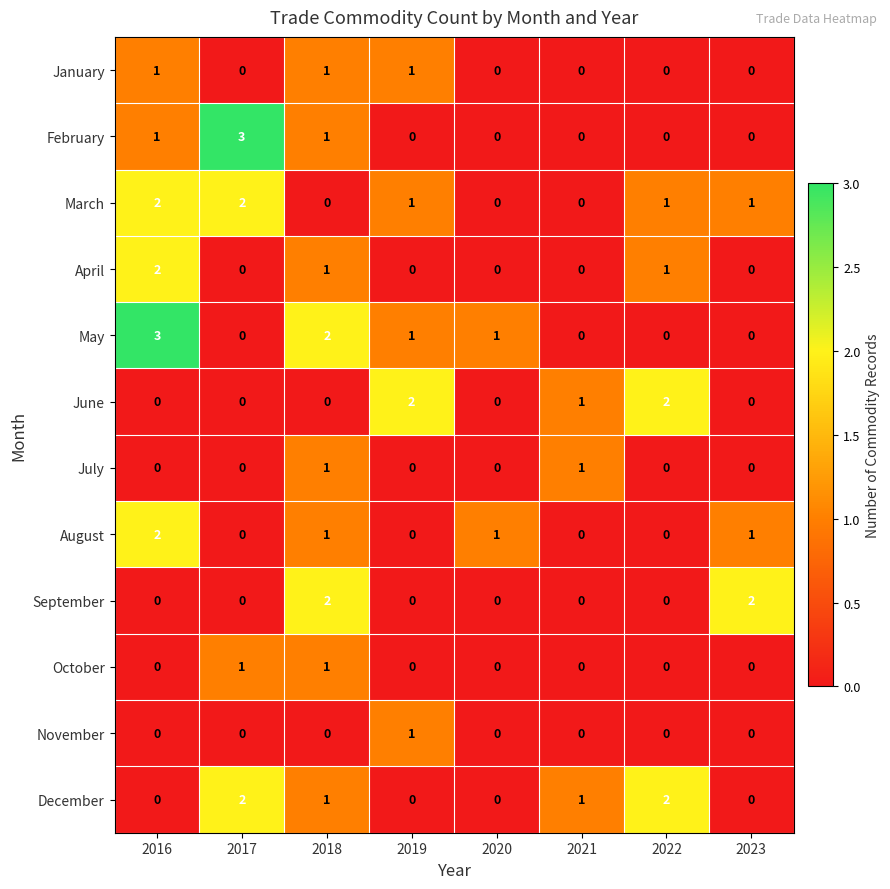

Which series changed the most between 2016 and 2022?

May